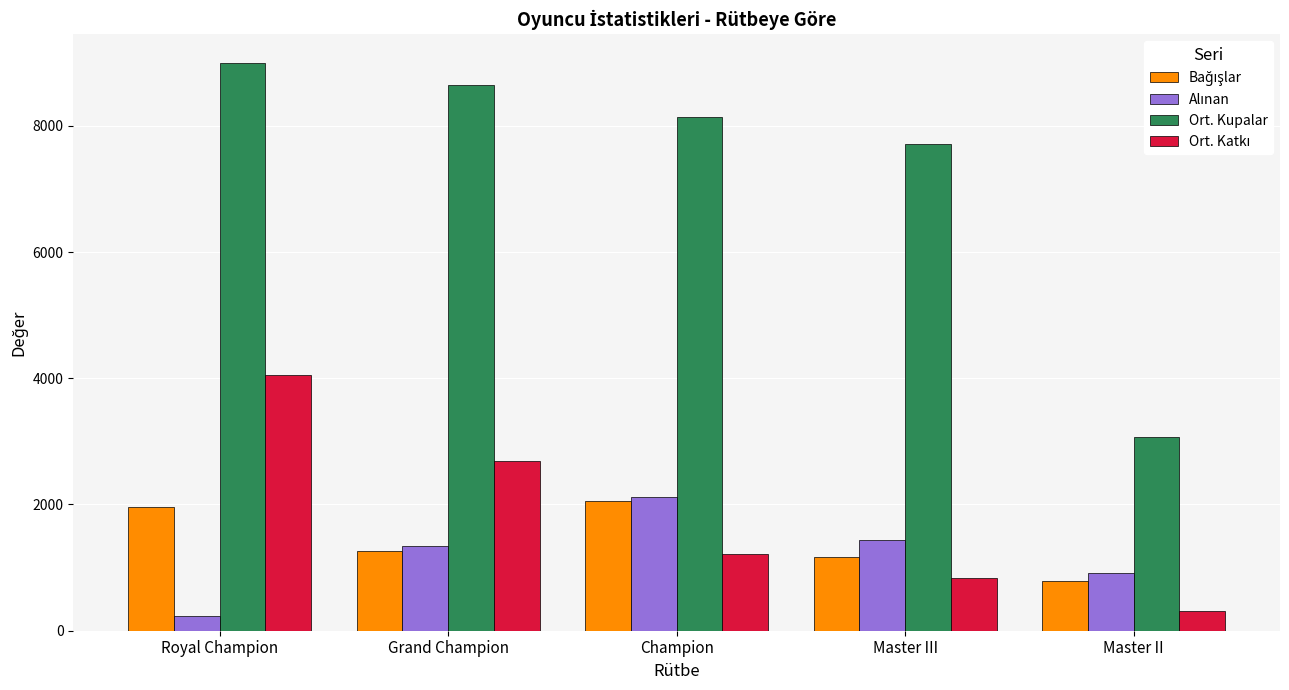

Count the number of data series in this chart.

4